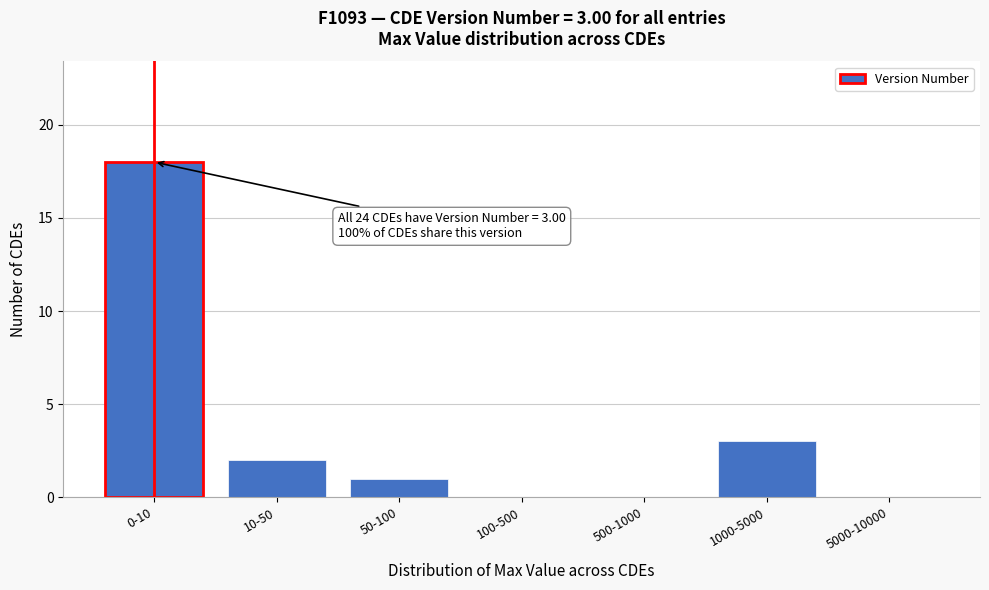

Reading left to right, list all the values displayed in this chart.

0-10=18	10-50=2	50-100=1	100-500=0	500-1000=0	1000-5000=3	5000-10000=0